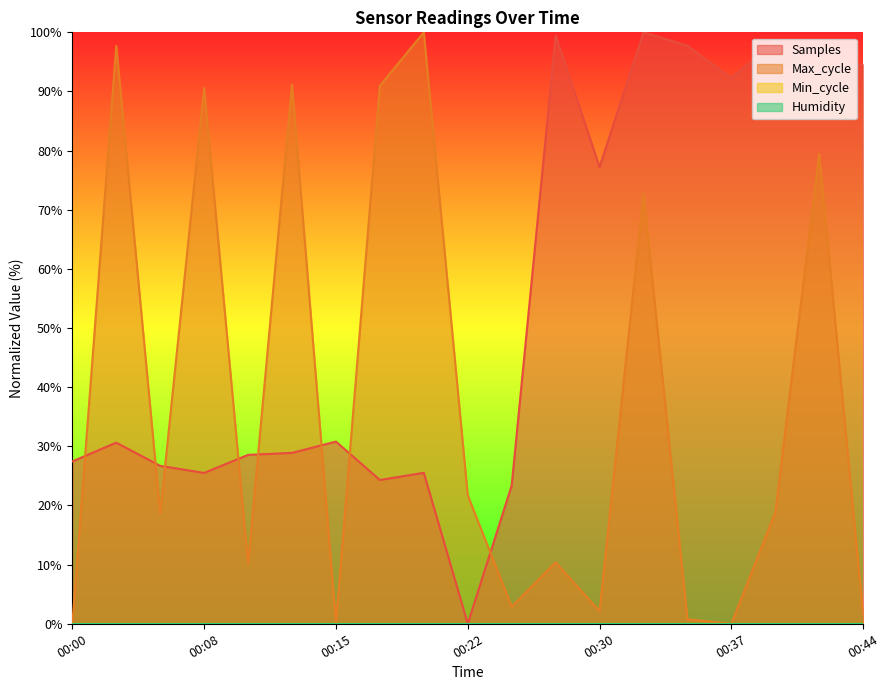

Reading right to left, list all the values displayed in this chart.

Samples: 94.6	93.1	98.5	92.2	97.7	100.0	77.2	99.4	23.4	0.0	25.5	24.3	30.8	28.9	28.6	25.5	26.7	30.6	27.5
Max_cycle: 1.5	79.4	18.8	0.0	0.8	72.7	2.1	10.4	2.9	21.7	100.0	91.0	0.2	91.2	10.2	90.6	18.7	97.7	0.0